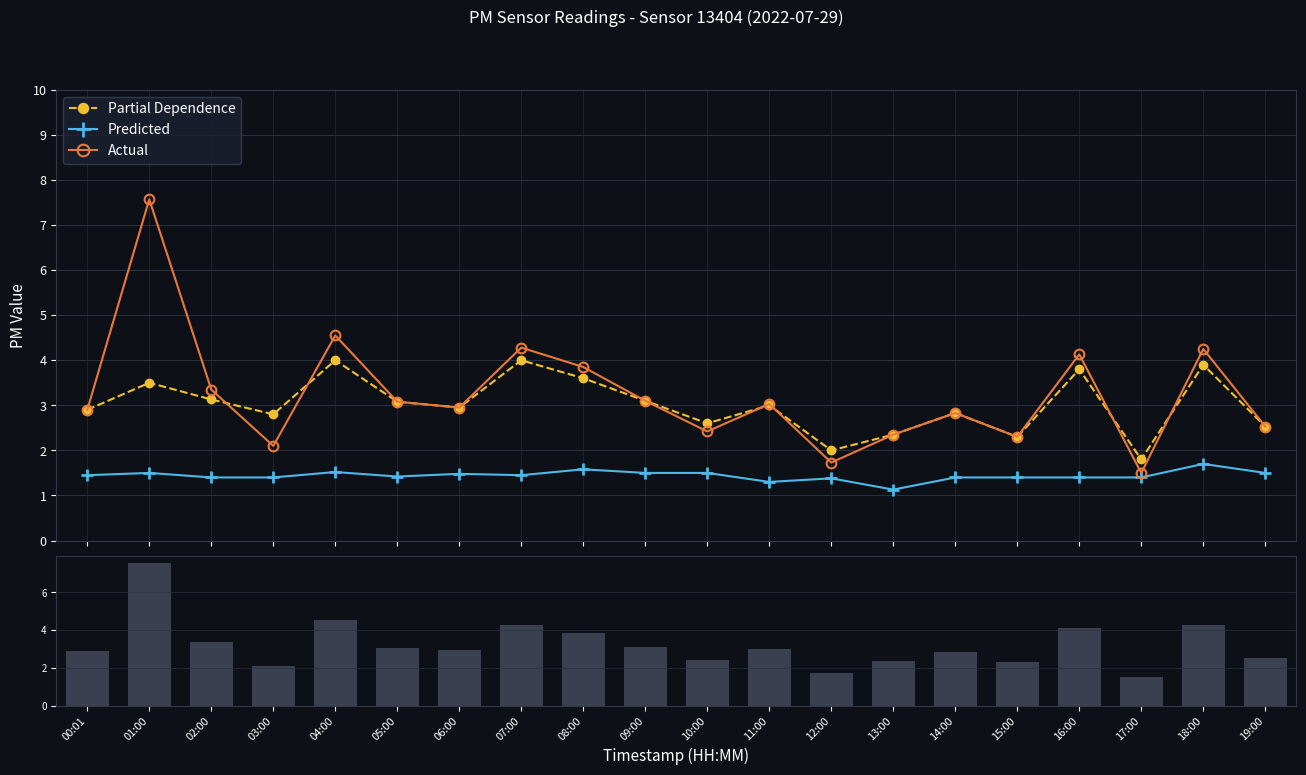

How many series are shown in this chart?

4